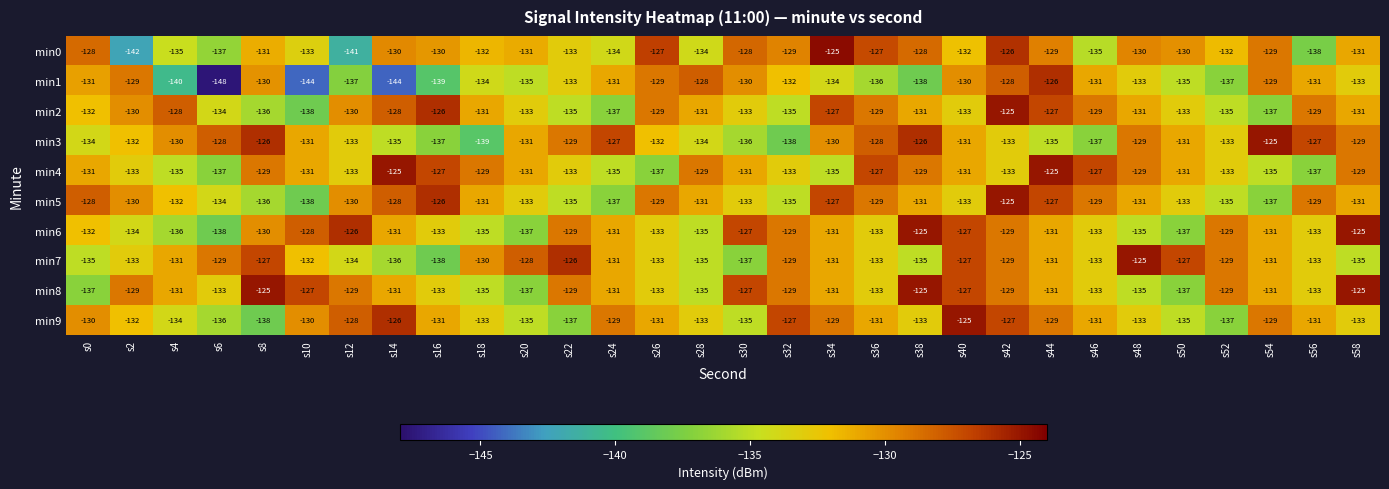

Count the number of data series in this chart.

10